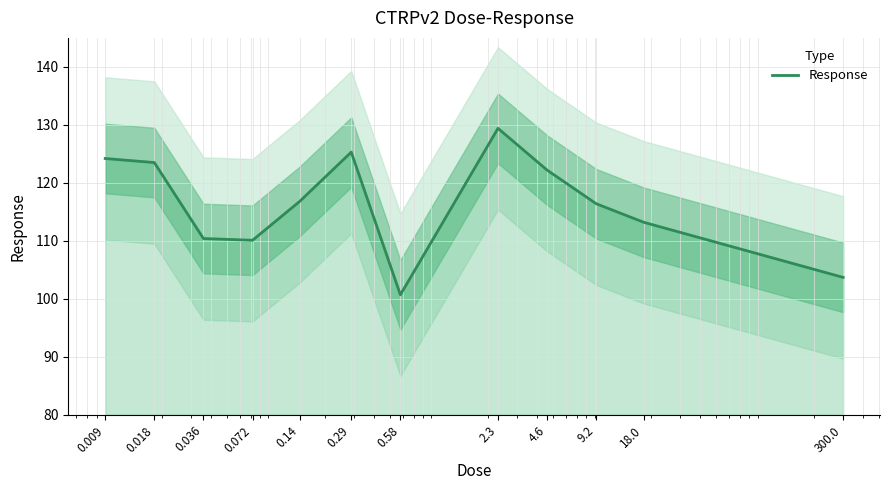

What is the label of the 4th point from the left?

0.072